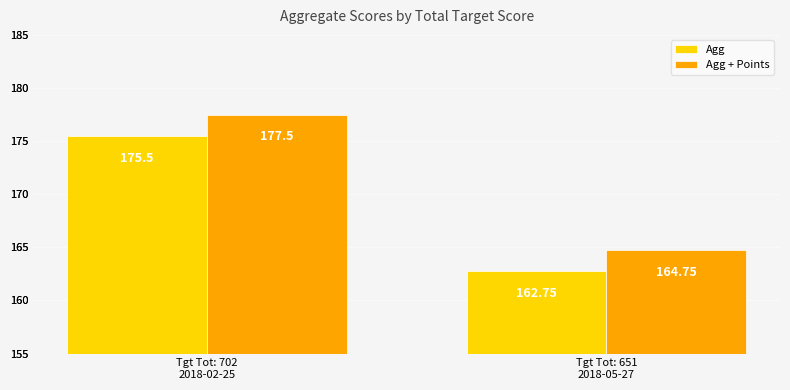

Does the chart contain stacked bars?

No